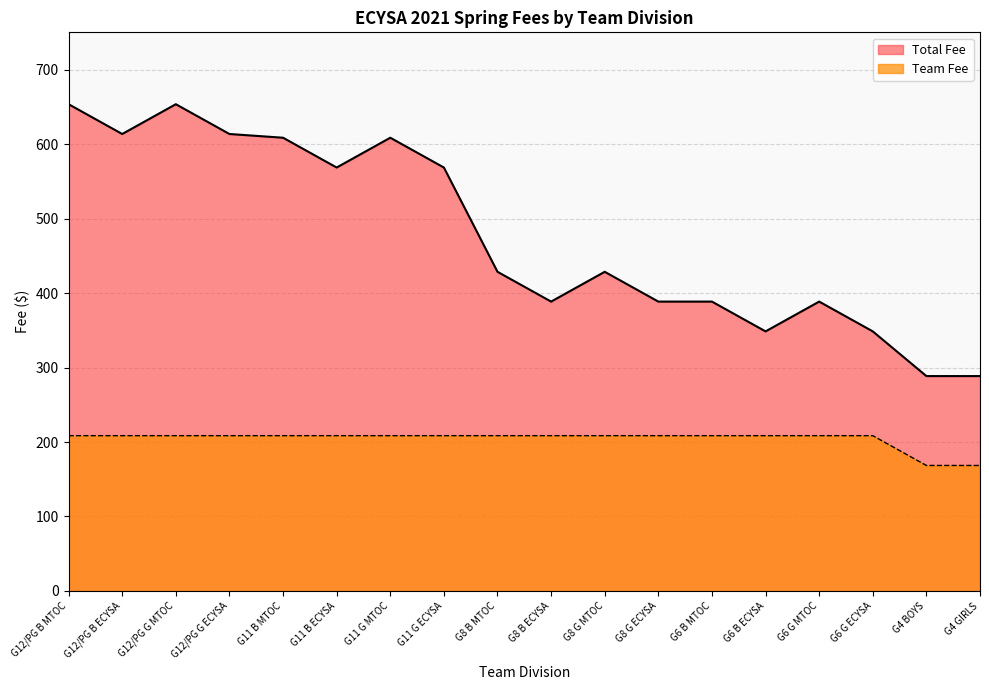

What is the sum of the Team Fee values at G6 B MTOC and G8 G ECYSA?

417.0